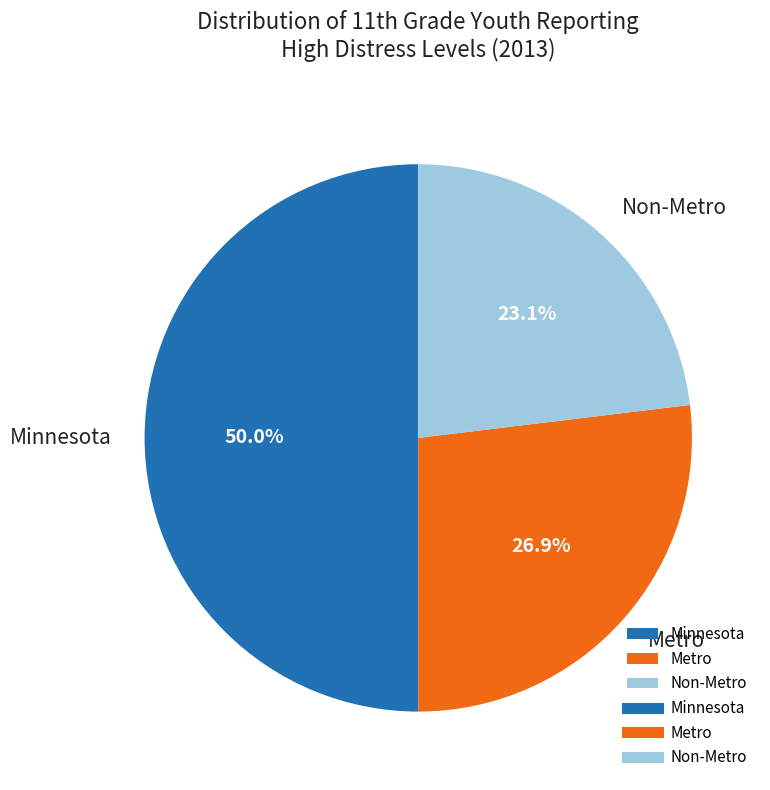

Rank the categories by value from highest to lowest.

Minnesota, Metro, Non-Metro